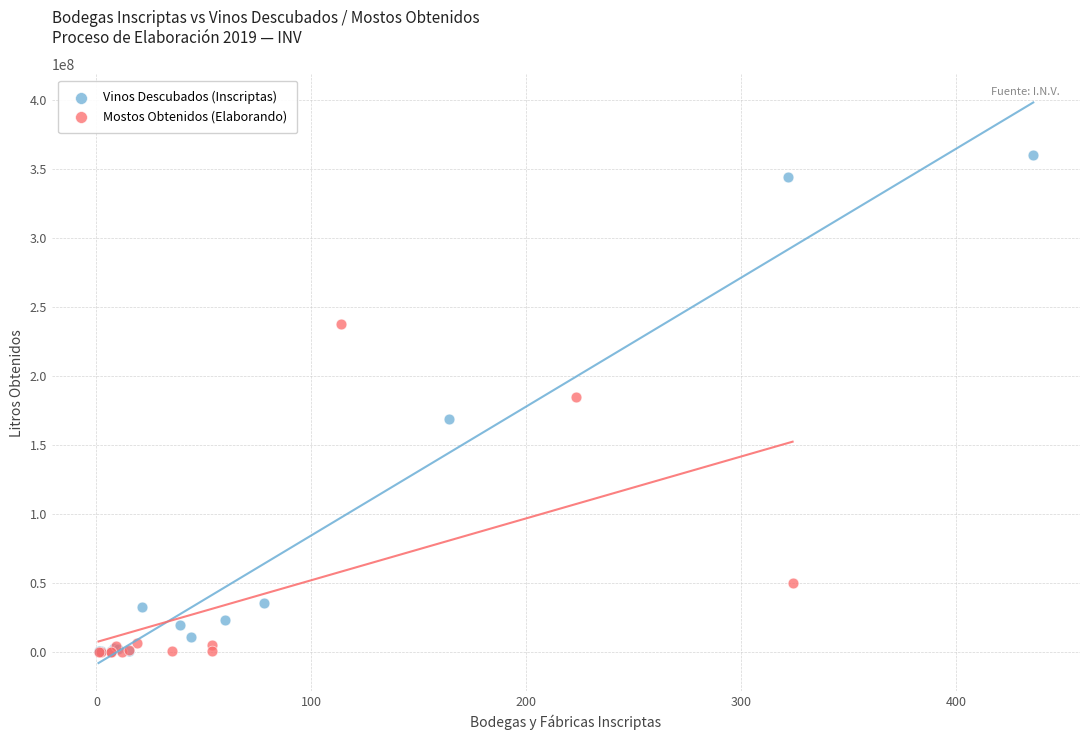

Which series contains the highest Y value?

Vinos Descubados (Inscriptas)